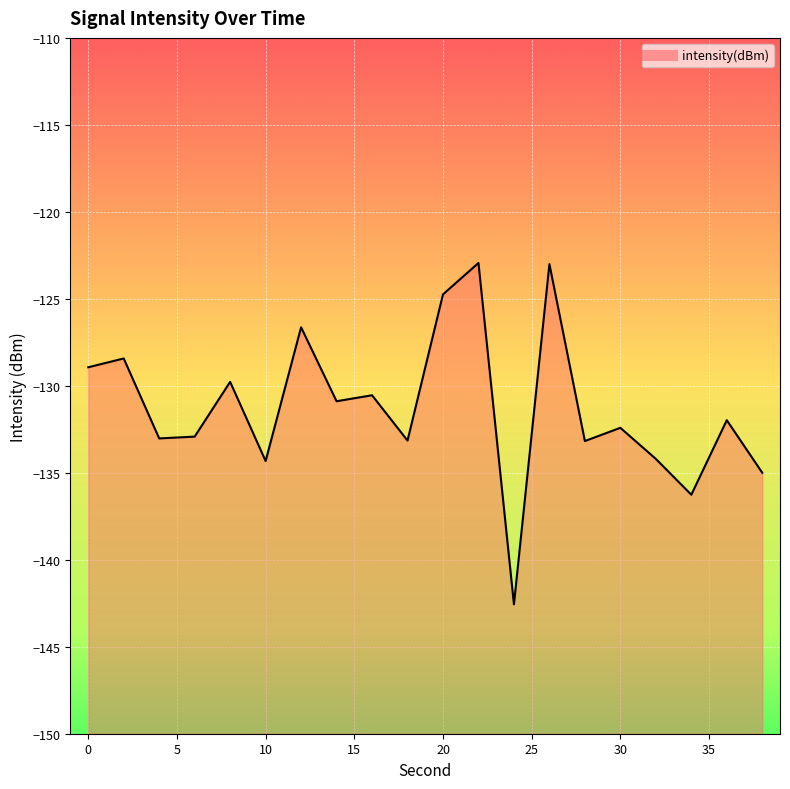

How many points are lower than both their immediate neighbors (excluding endpoints)?

7